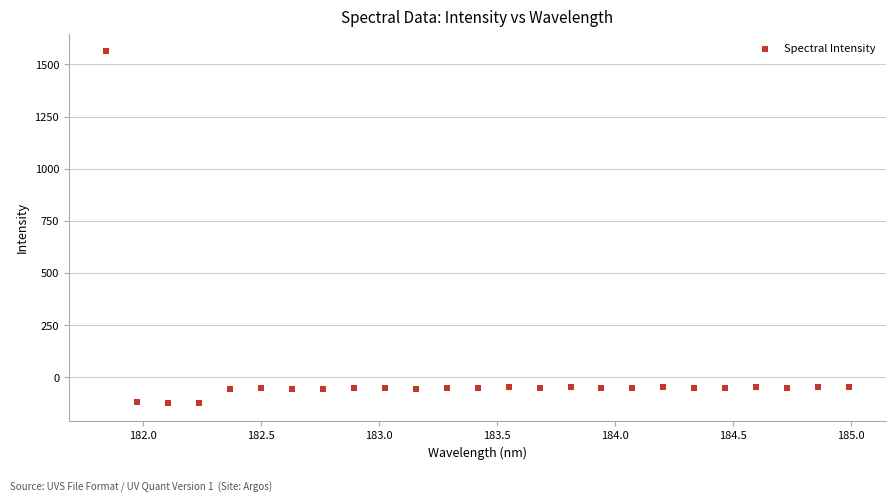

What is the range of X values (max minus min)?

3.1